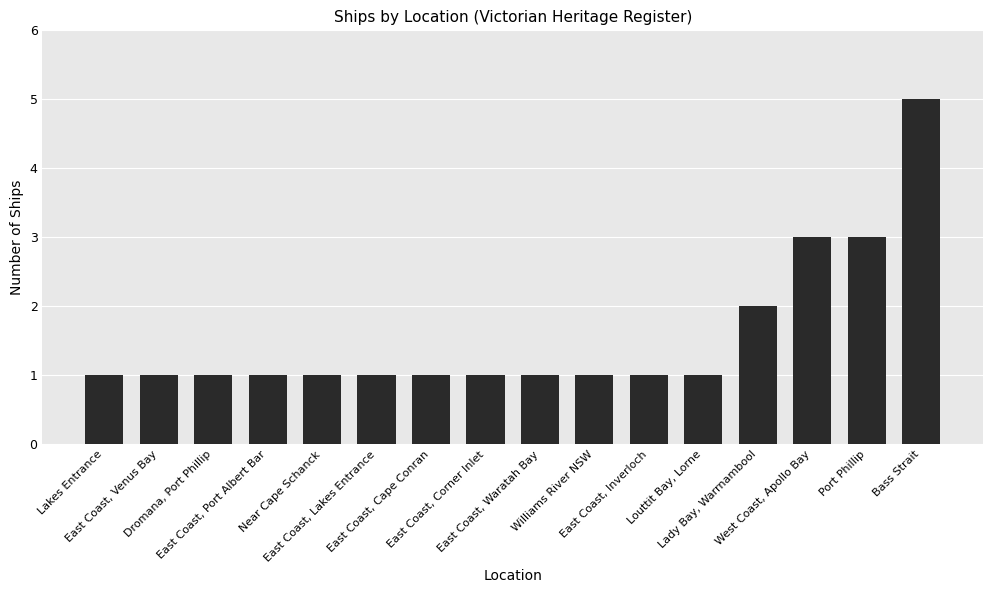

What is the sum of all values?

25